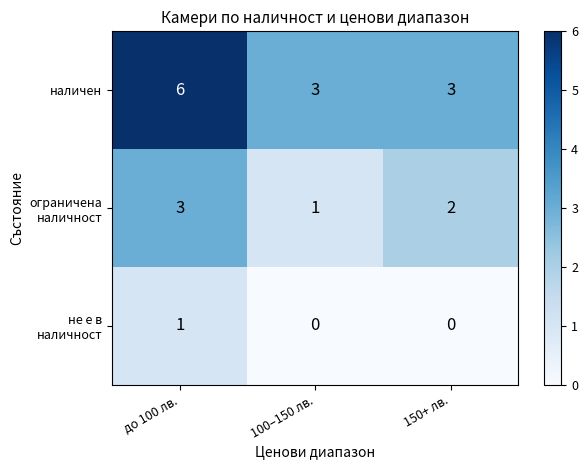

Is it true that наличен equals 5 at 100–150 лв.?

False